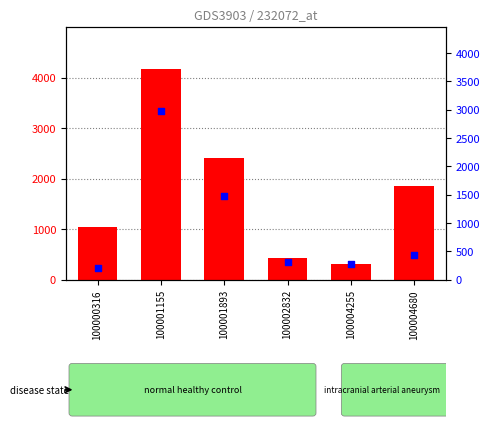

Which series contains the highest Y value?

transformed count